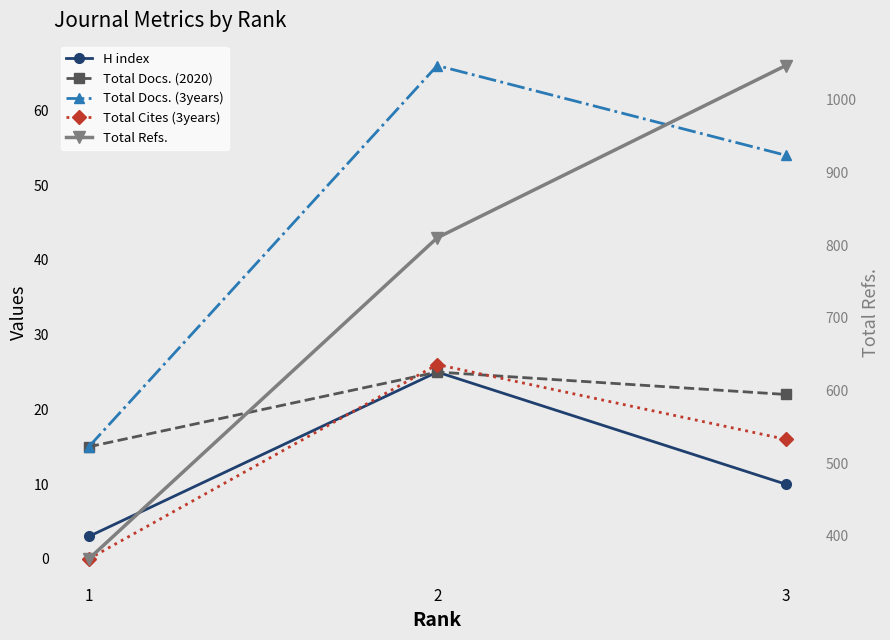

At 2, list the series in order from largest to smallest.

Total Refs., Total Docs. (3years), Total Cites (3years), H index, Total Docs. (2020)